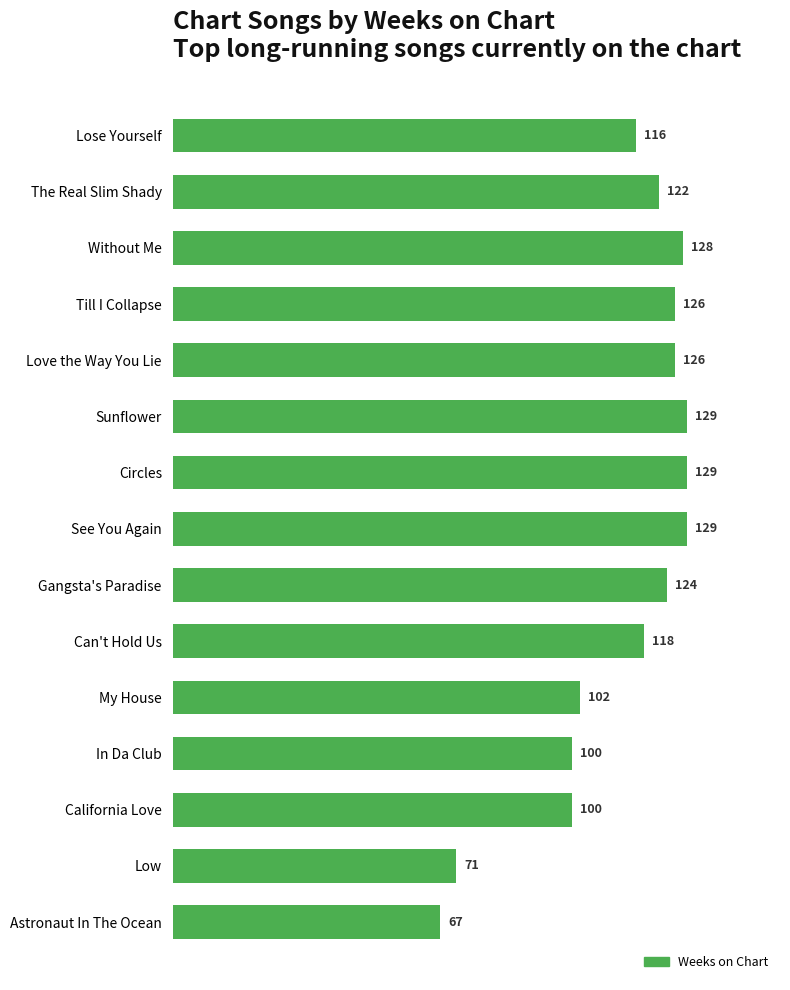

Is it true that the value at Gangsta's Paradise is 192?

False